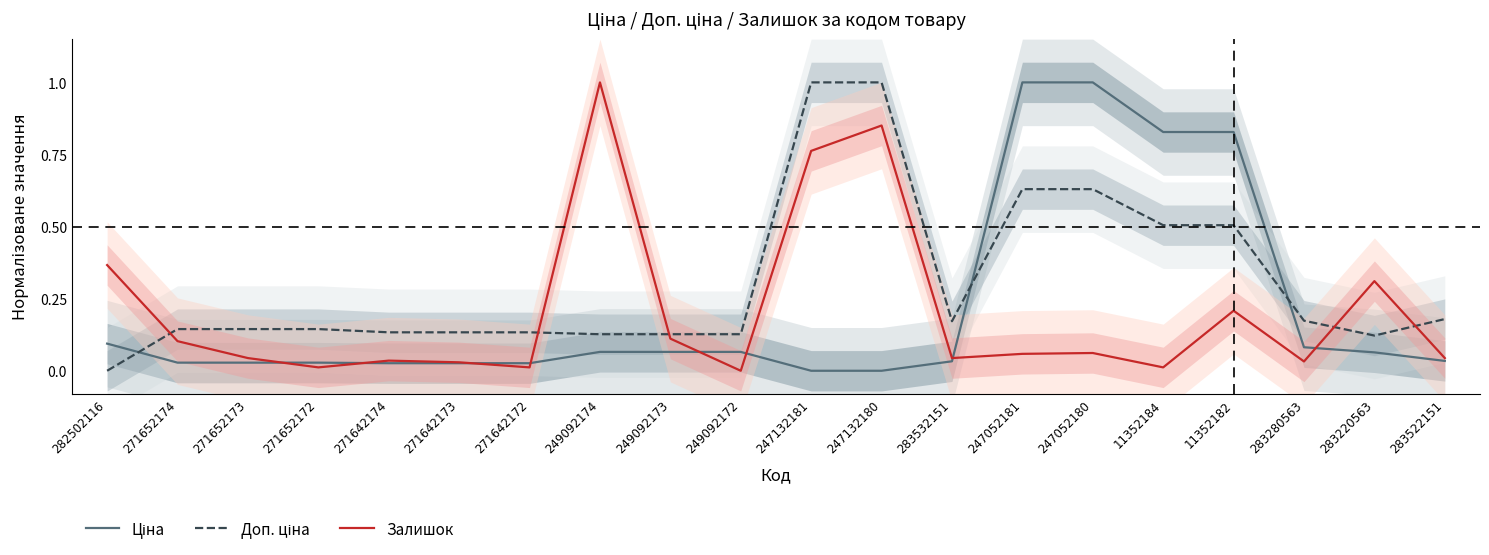

Which series has the widest spread of values?

Ціна